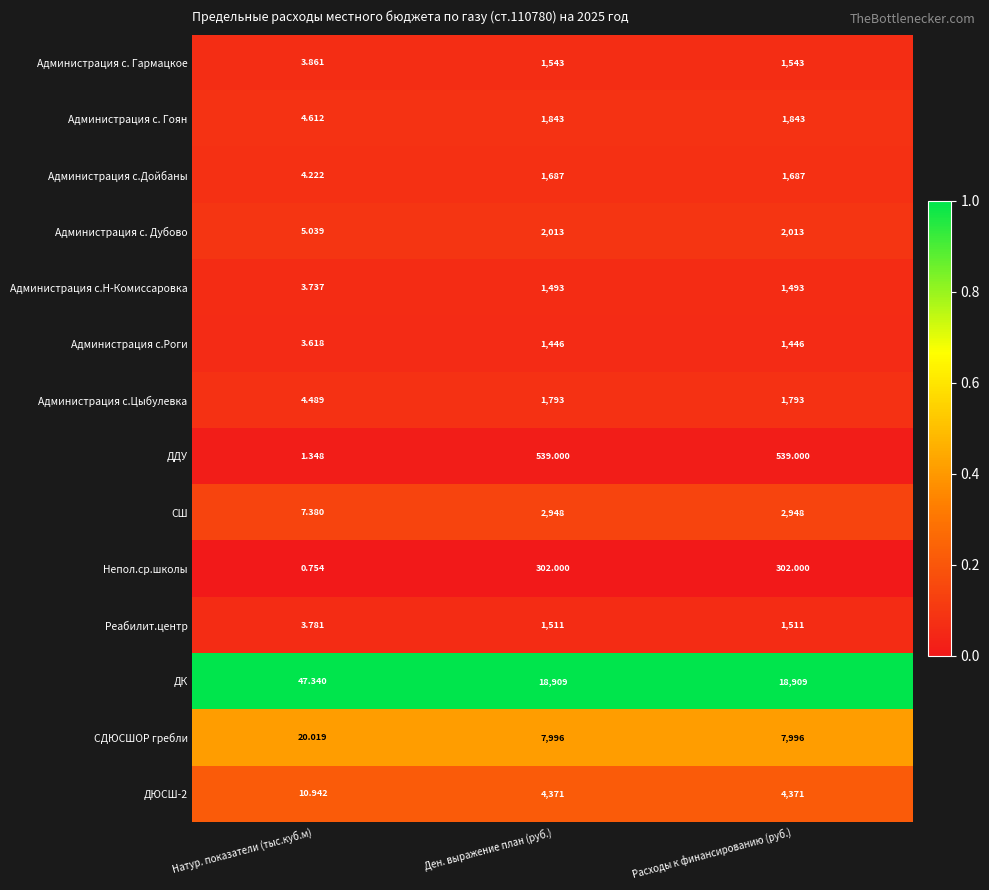

Rank the series by their maximum value, from lowest to highest.

Непол.ср.школы, ДДУ, Администрация с.Роги, Администрация с.Н-Комиссаровка, Реабилит.центр, Администрация с. Гармацкое, Администрация с.Дойбаны, Администрация с.Цыбулевка, Администрация с. Гоян, Администрация с. Дубово, СШ, ДЮСШ-2, СДЮСШОР гребли, ДК